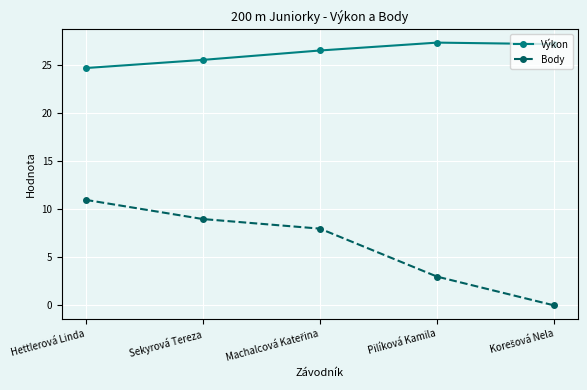

What is the sum of all Výkon values?

131.5